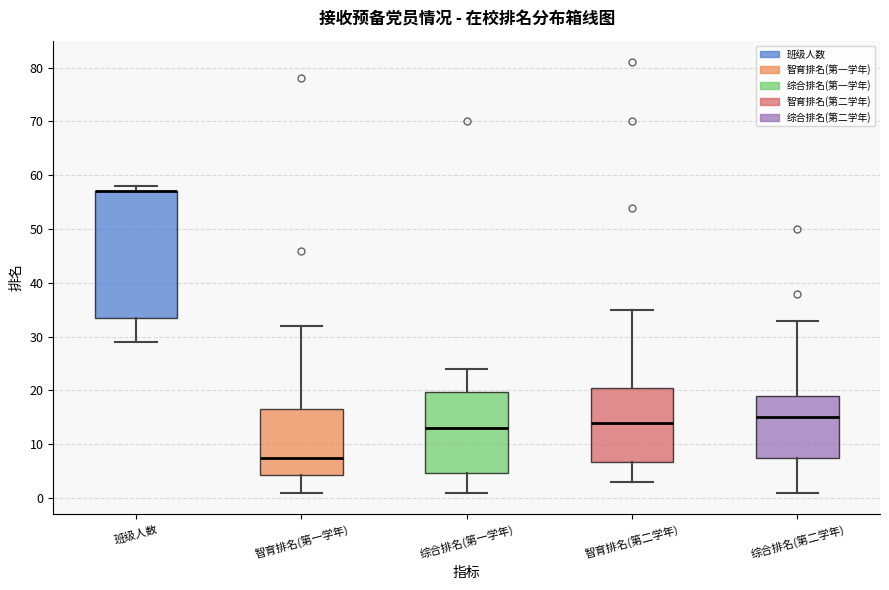

Where is the lower edge of the box for 智育排名(第二学年) on the y-axis? The values are not printed on the chart, so give them approximately, as read against the axis.

7